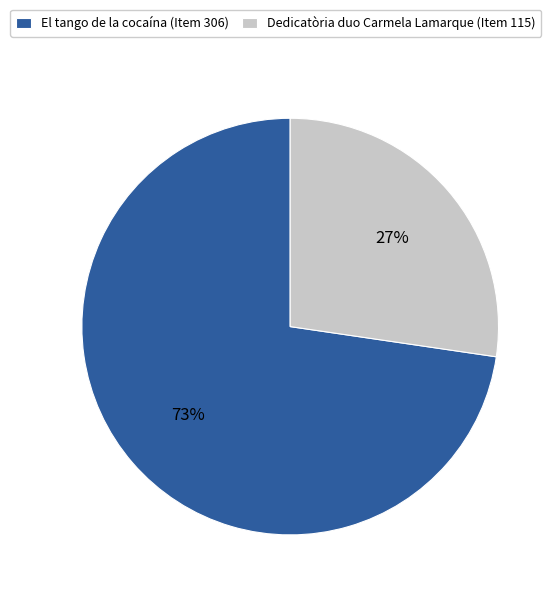

Do El tango de la cocaína (Item 306) and Dedicatòria duo Carmela Lamarque (Item 115) together represent more than half of the pie?

Yes